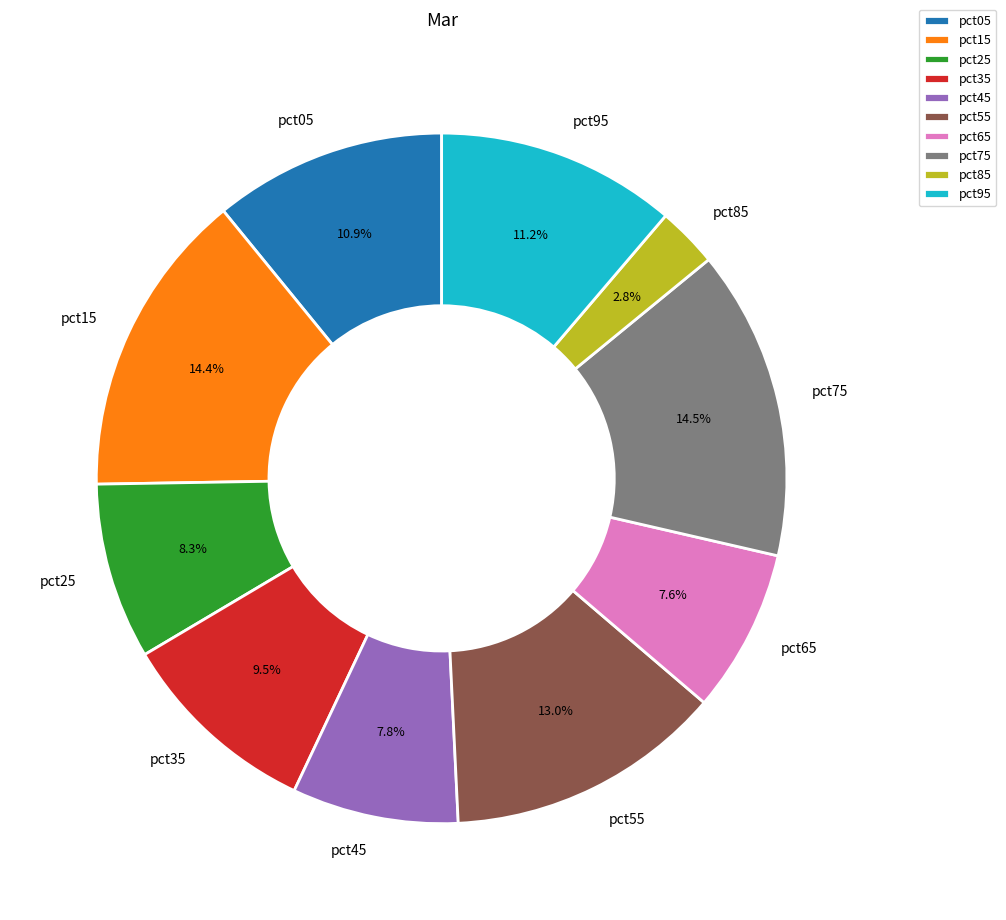

The pct45 slice represents 17% of the pie. True or false?

False